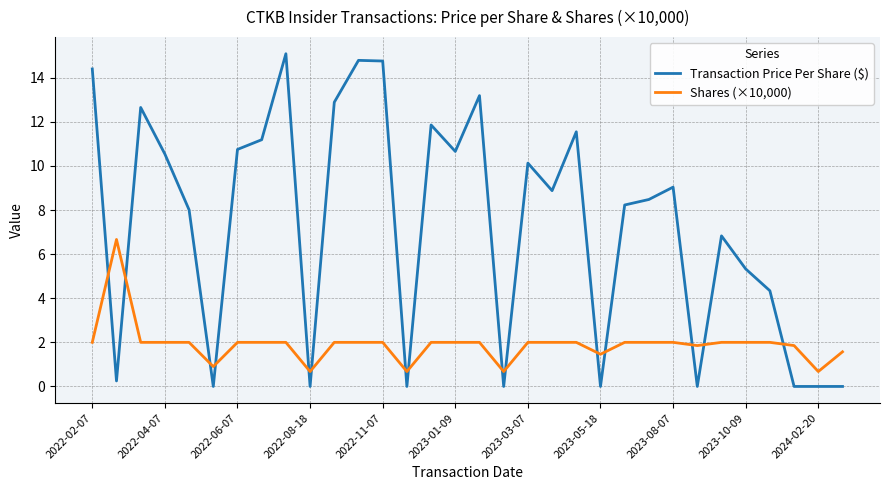

Which series has the largest range (max minus min)?

Transaction Price Per Share ($)